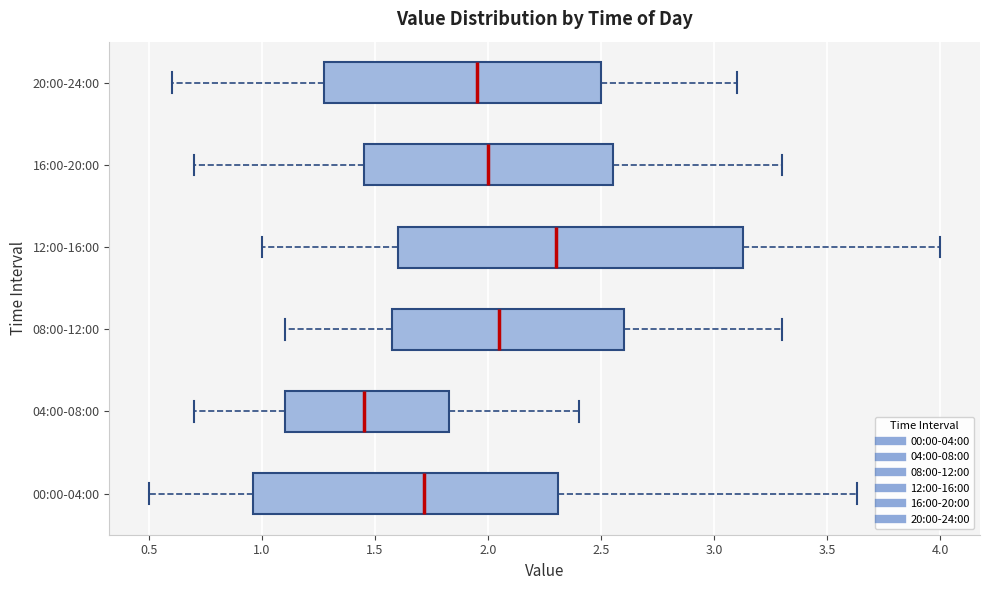

Comparing the boxes themselves (not the whiskers), which one is the widest?

12:00-16:00